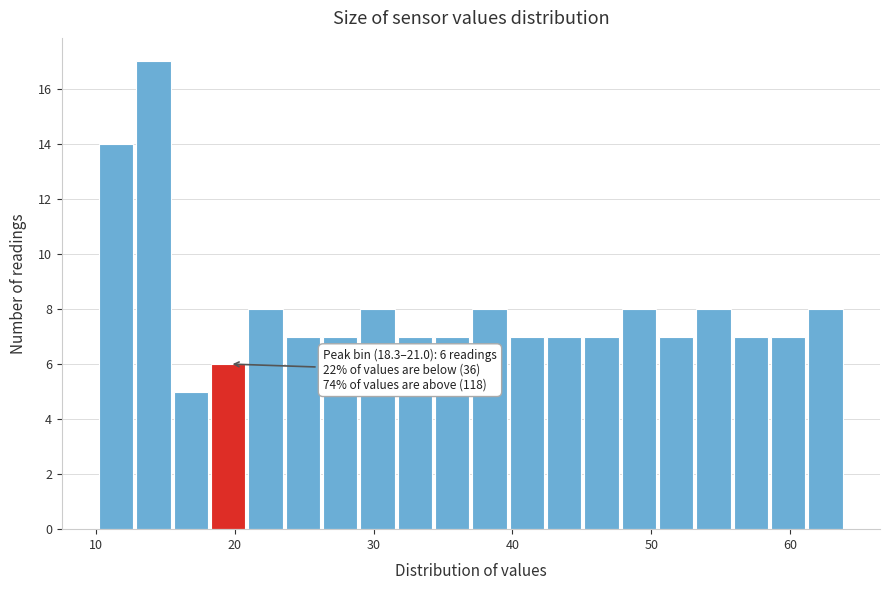

Read against the x-axis, roughly where is the centre of the tallest bar?

14